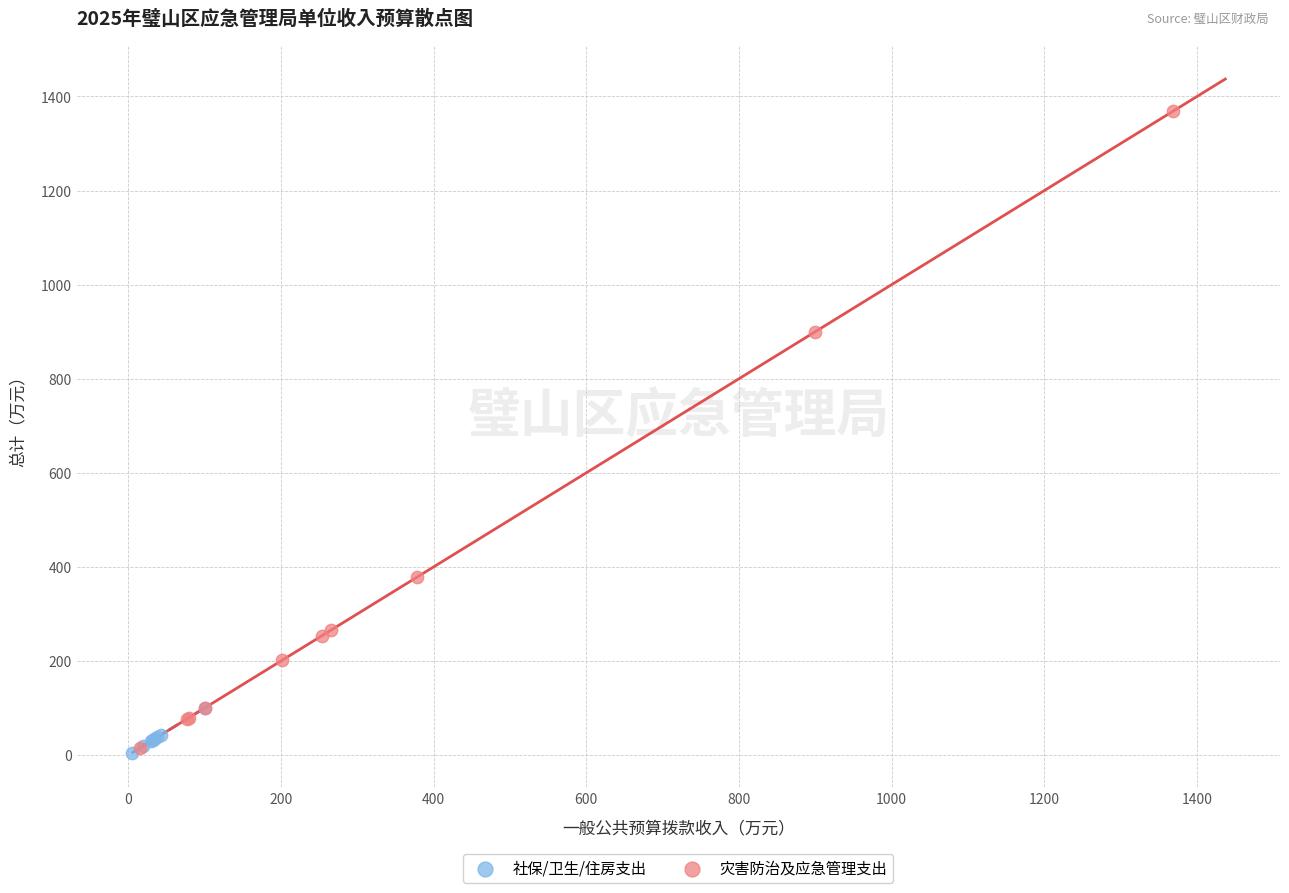

Which series reaches the maximum Y coordinate?

灾害防治及应急管理支出